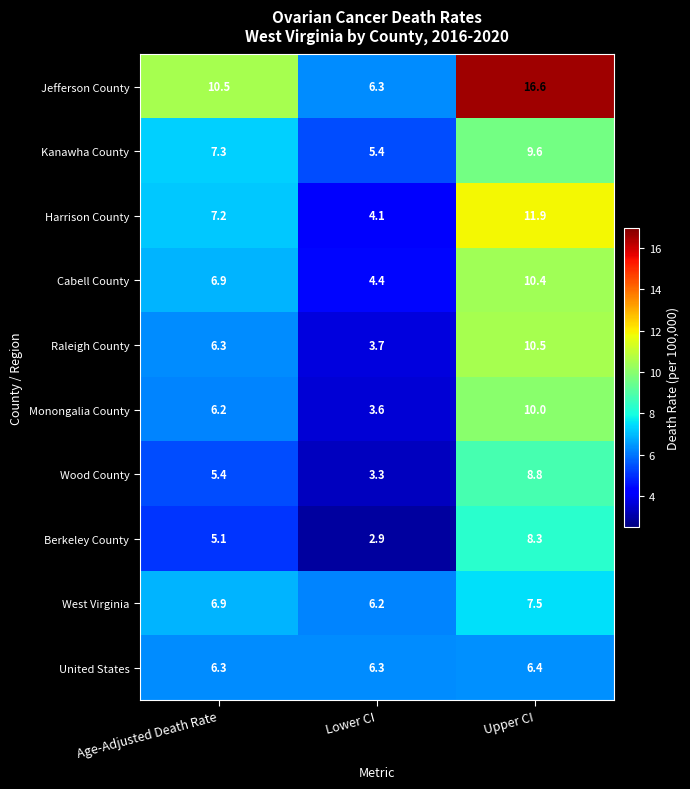

Is it true that Berkeley County equals 14.1 at Upper CI?

False